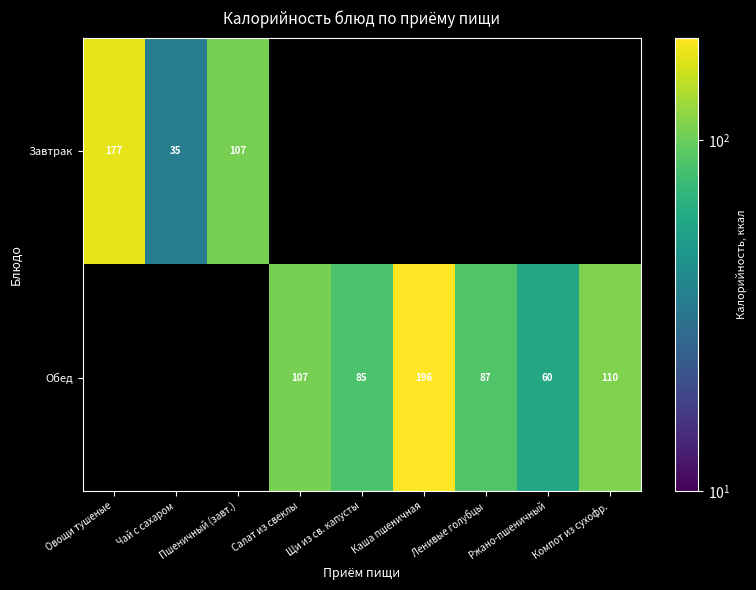

Which category has the lowest value across all series?

Чай с сахаром